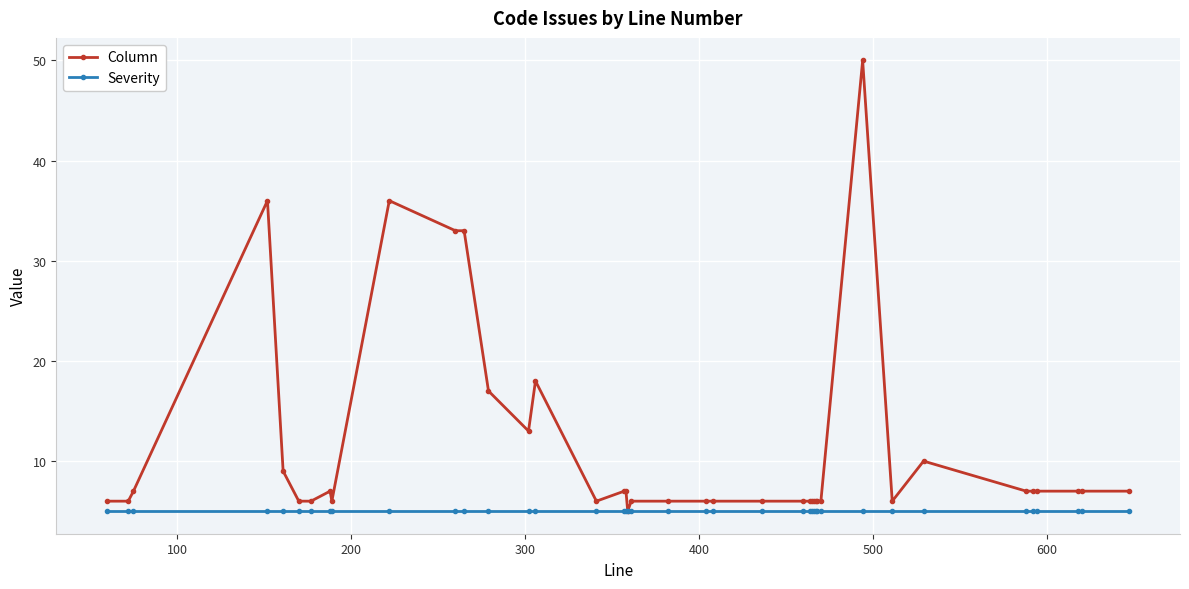

At how many categories does at least one series exceed 14?

7